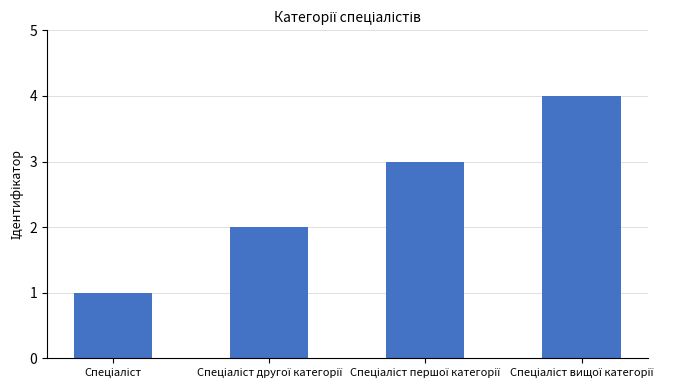

What is the greatest value displayed?

4